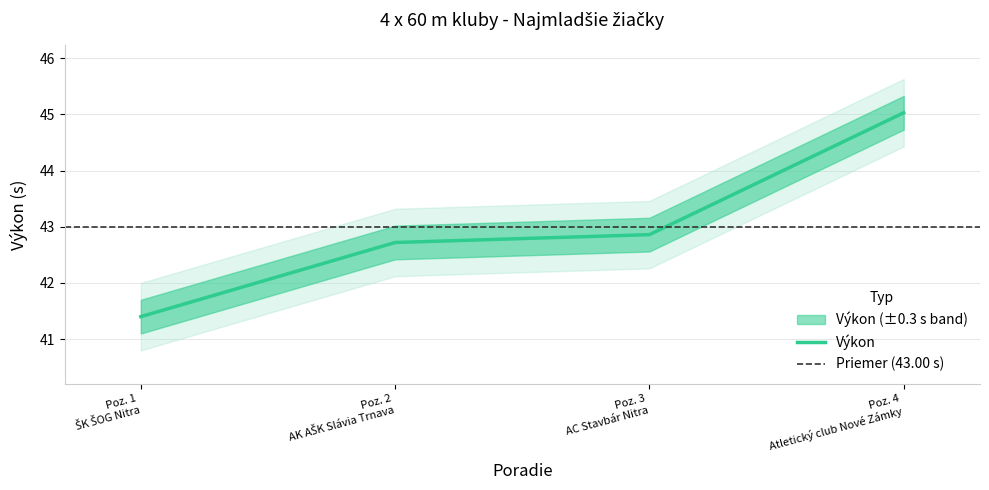

What is the difference between the maximum and minimum values?

3.6